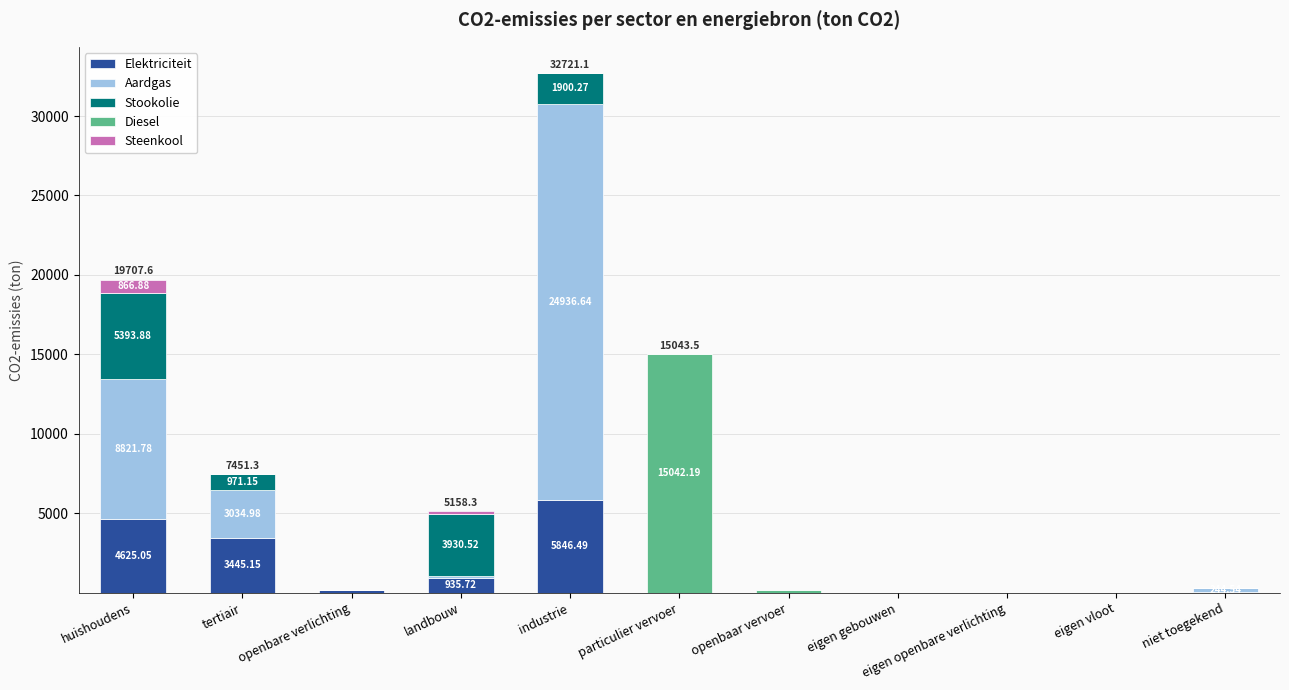

Does the chart contain stacked bars?

Yes